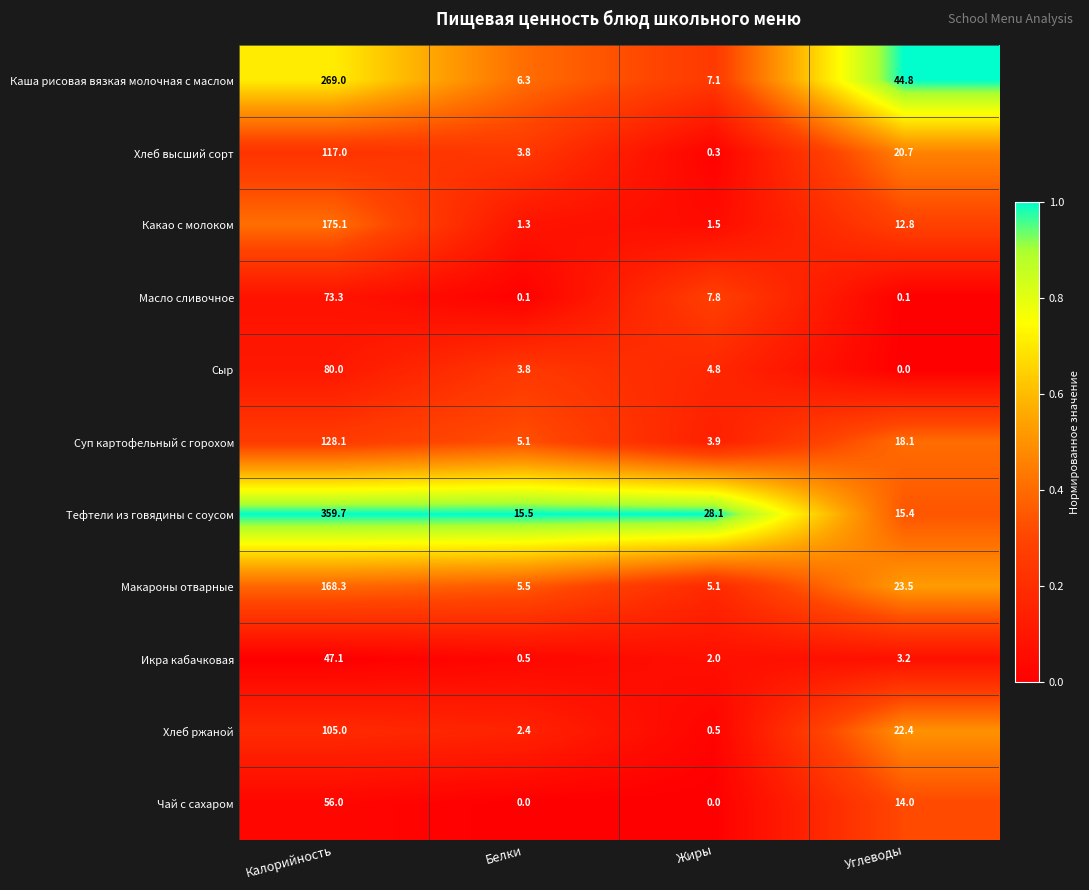

What is the difference between the maximum and minimum values in the Хлеб ржаной series?

104.5